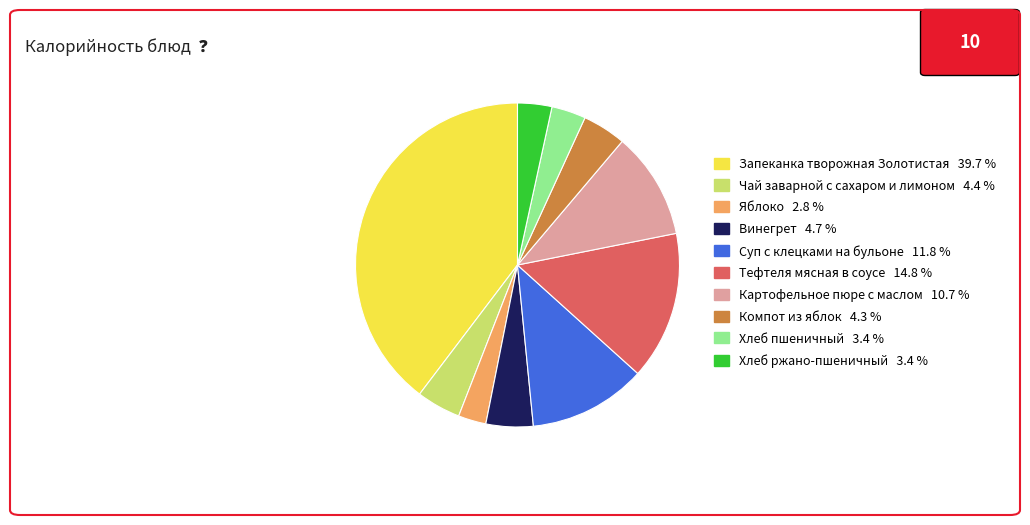

Which slice is the largest?

Запеканка творожная Золотистая